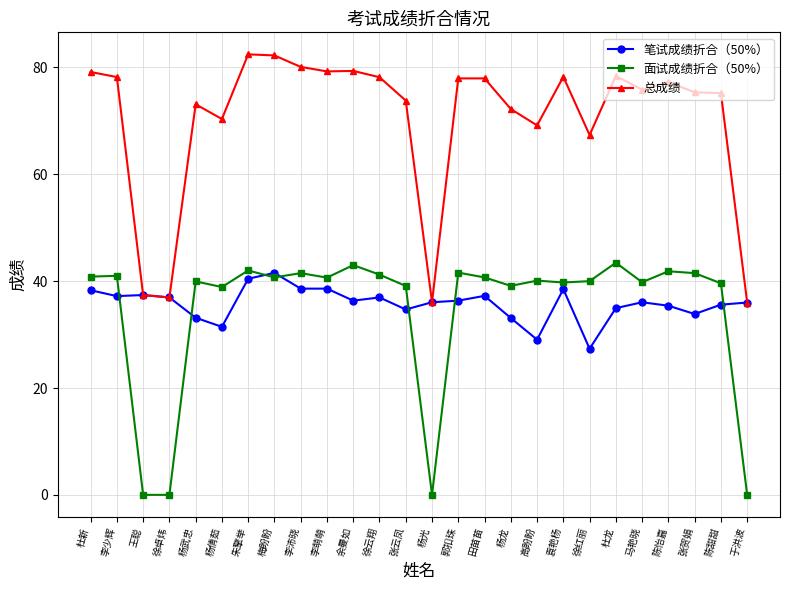

What are all the series names shown in the legend?

笔试成绩折合（50%）, 面试成绩折合（50%）, 总成绩